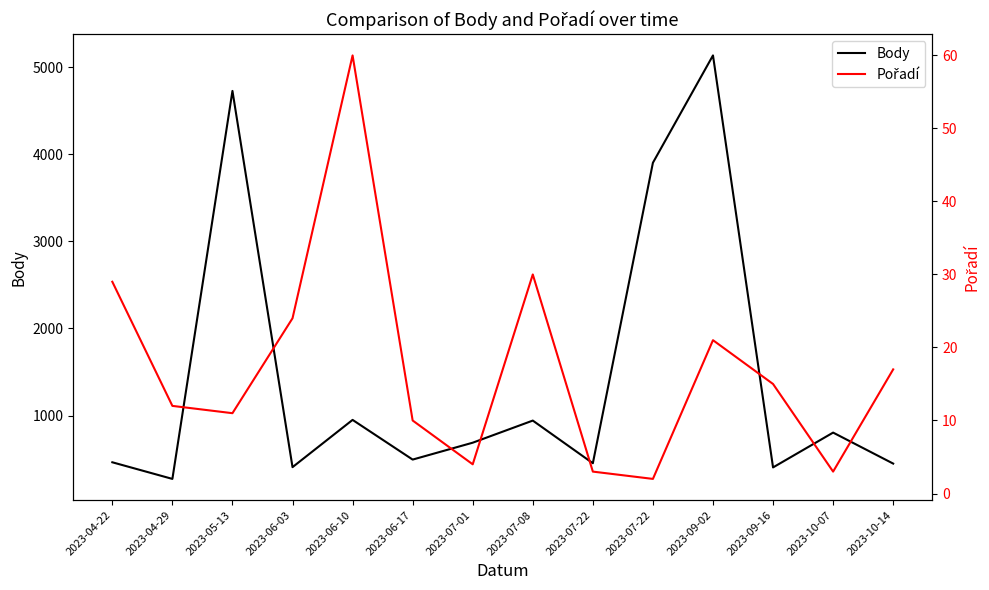

The value of Pořadí at 2023-06-03 is 24. True or false?

True